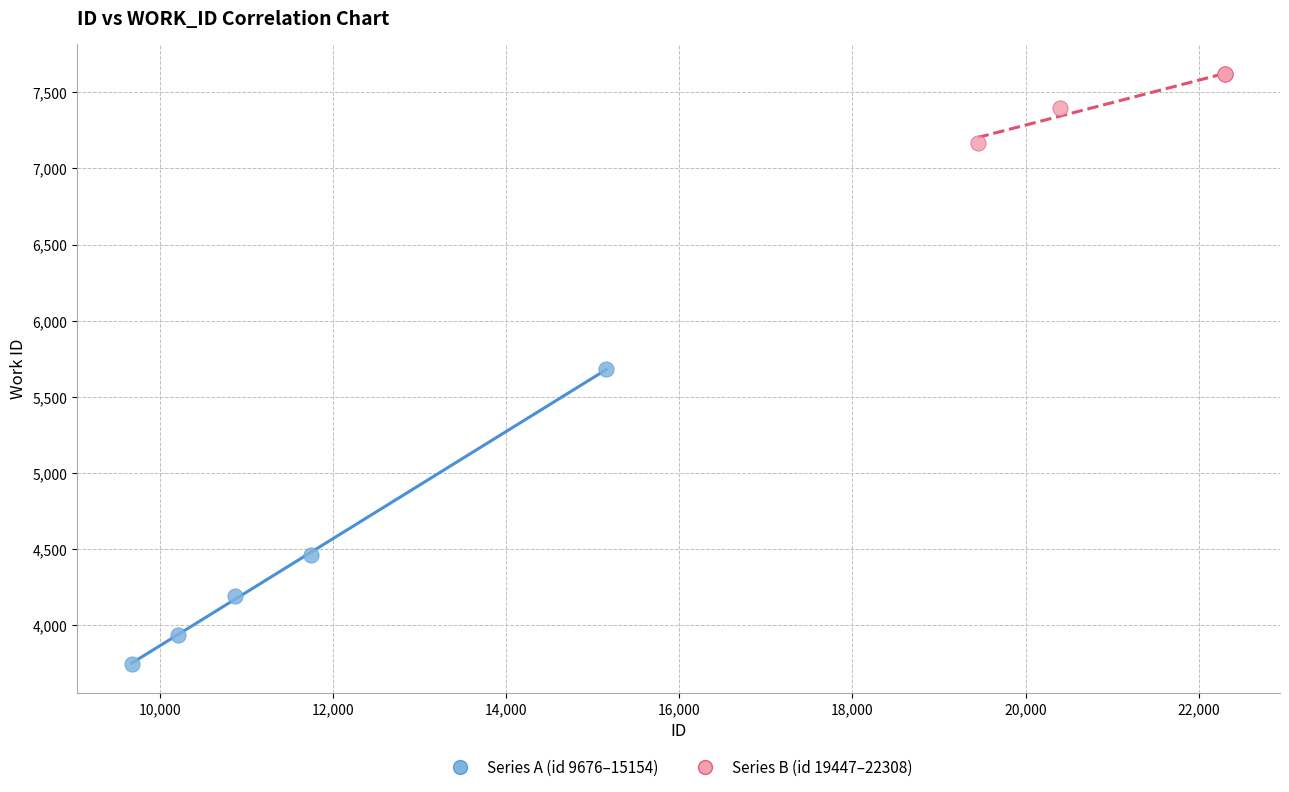

Which series contains the lowest Y value?

Series A (id 9676–15154)